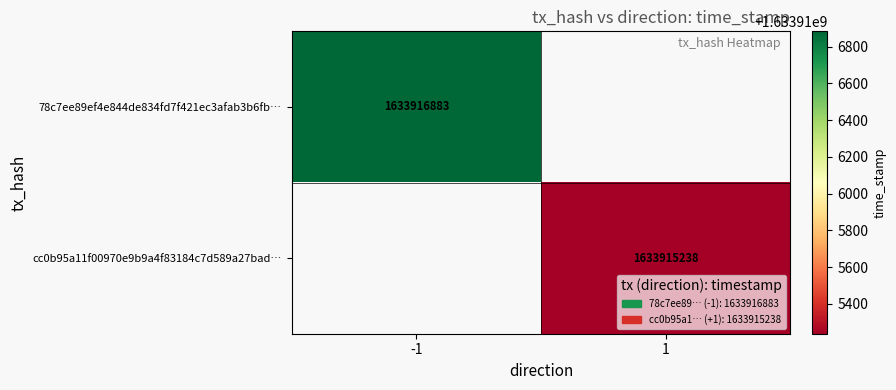

Is the value of 78c7ee89ef4e844de834fd7f421ec3afab3b6fb… at -1 greater than the value of cc0b95a11f00970e9b9a4f83184c7d589a27bad… at 1?

Yes